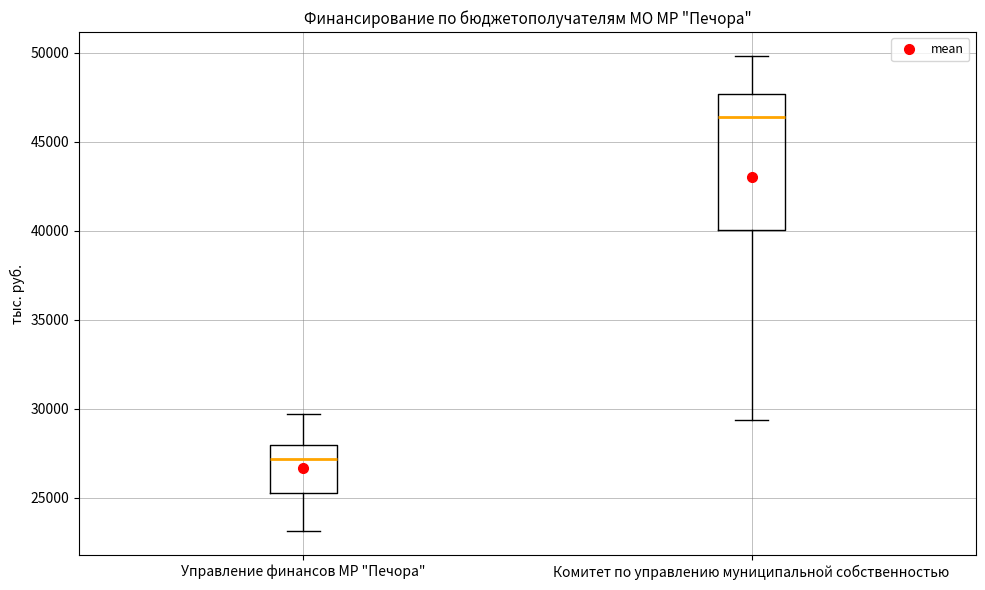

Which box is the tallest, from its lower edge to its upper edge?

Комитет по управлению муниципальной собственностью